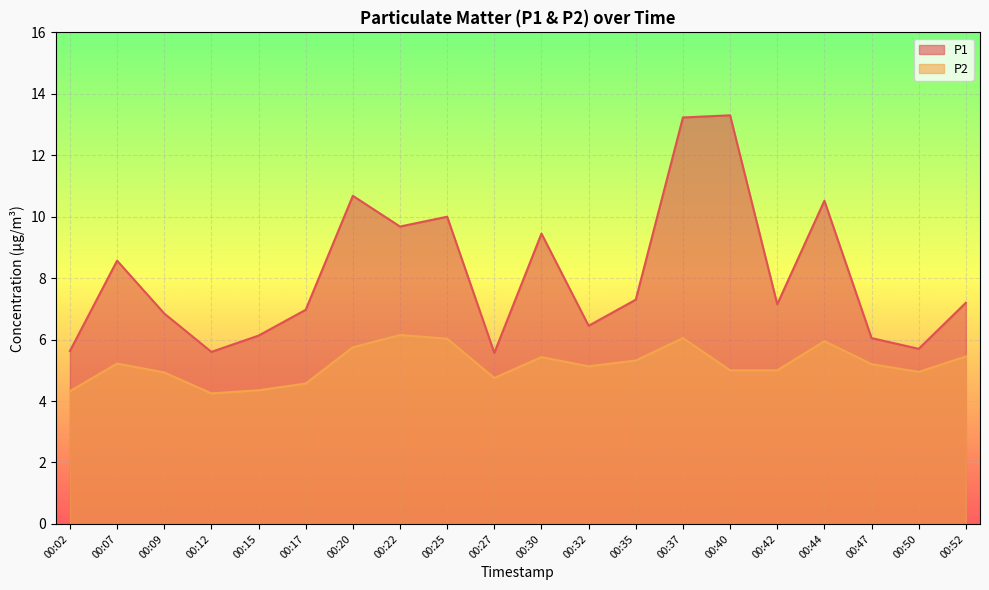

Reading left to right, transcribe all the data shown in this chart.

P1: 00:02=5.6	00:07=8.6	00:09=6.8	00:12=5.6	00:15=6.1	00:17=7.0	00:20=10.7	00:22=9.7	00:25=10.0	00:27=5.6	00:30=9.4	00:32=6.5	00:35=7.3	00:37=13.2	00:40=13.3	00:42=7.2	00:44=10.5	00:47=6.0	00:50=5.7	00:52=7.2
P2: 00:02=4.3	00:07=5.2	00:09=4.9	00:12=4.2	00:15=4.3	00:17=4.6	00:20=5.8	00:22=6.2	00:25=6.0	00:27=4.8	00:30=5.4	00:32=5.1	00:35=5.3	00:37=6.0	00:40=5.0	00:42=5.0	00:44=6.0	00:47=5.2	00:50=5.0	00:52=5.5